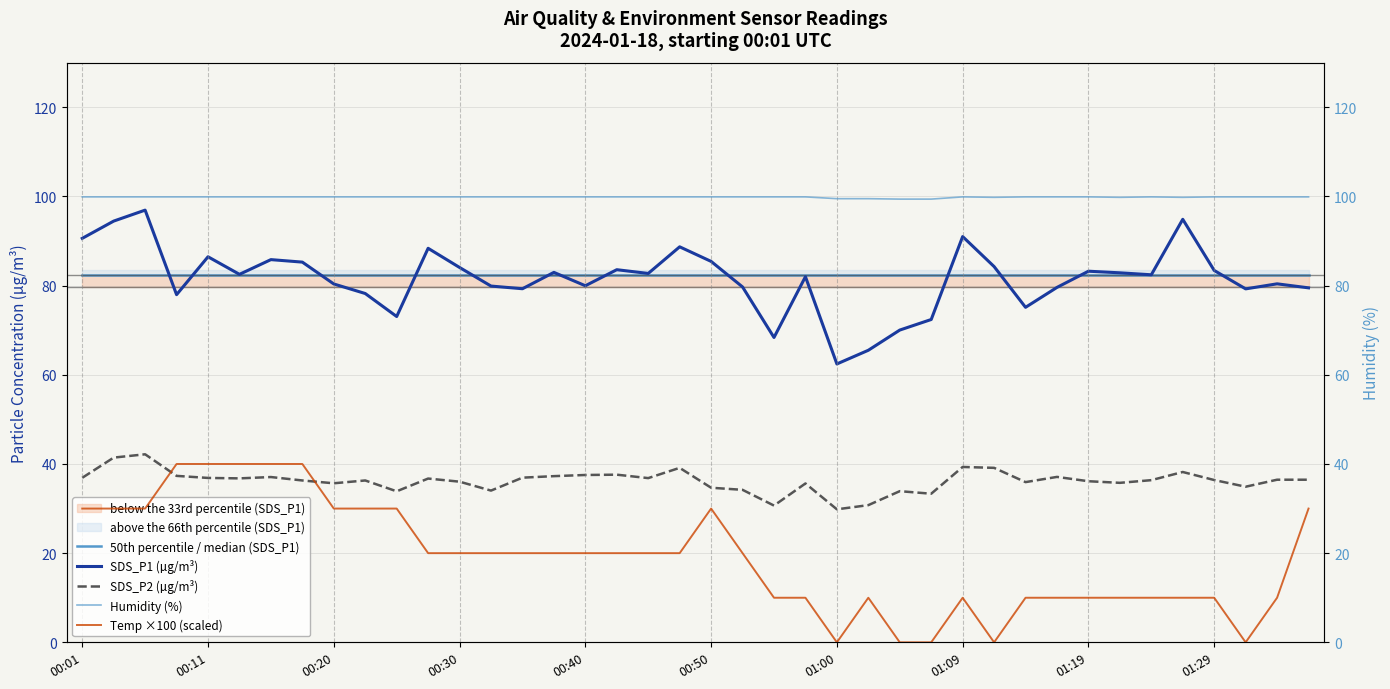

What is the greatest value displayed?

99.9